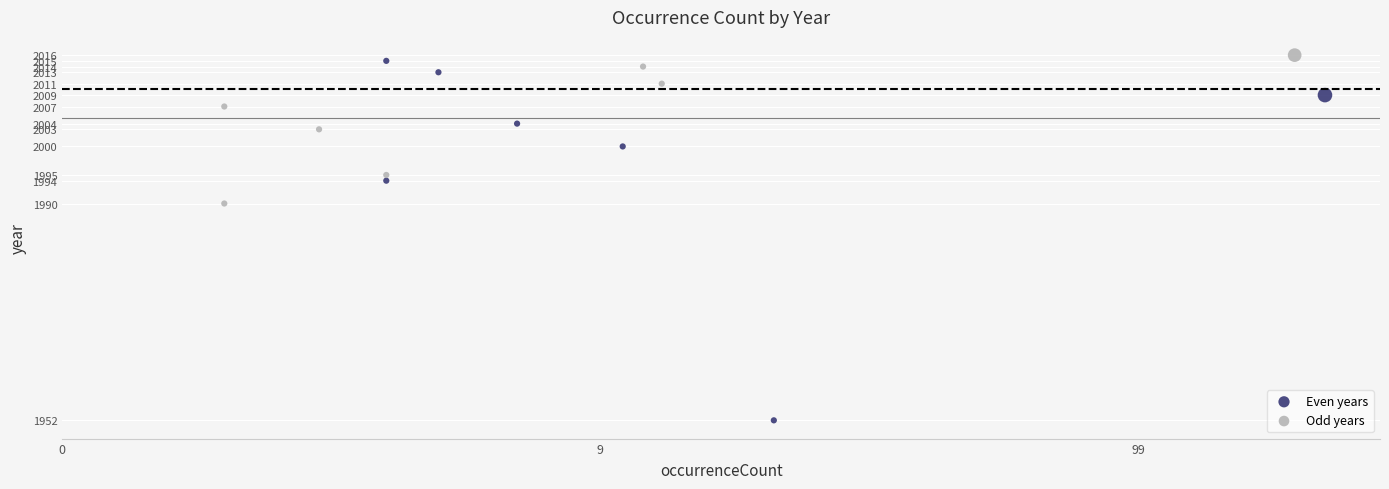

Which series reaches the maximum Y coordinate?

Odd years